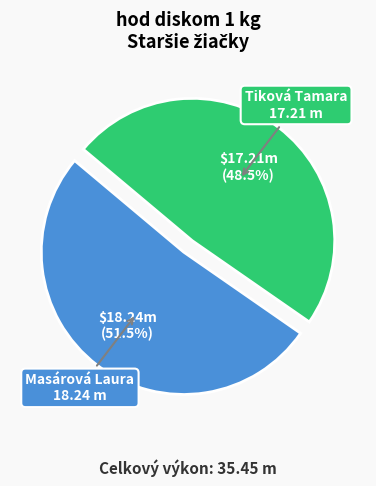

Is there any slice that represents more than half of the pie?

Yes